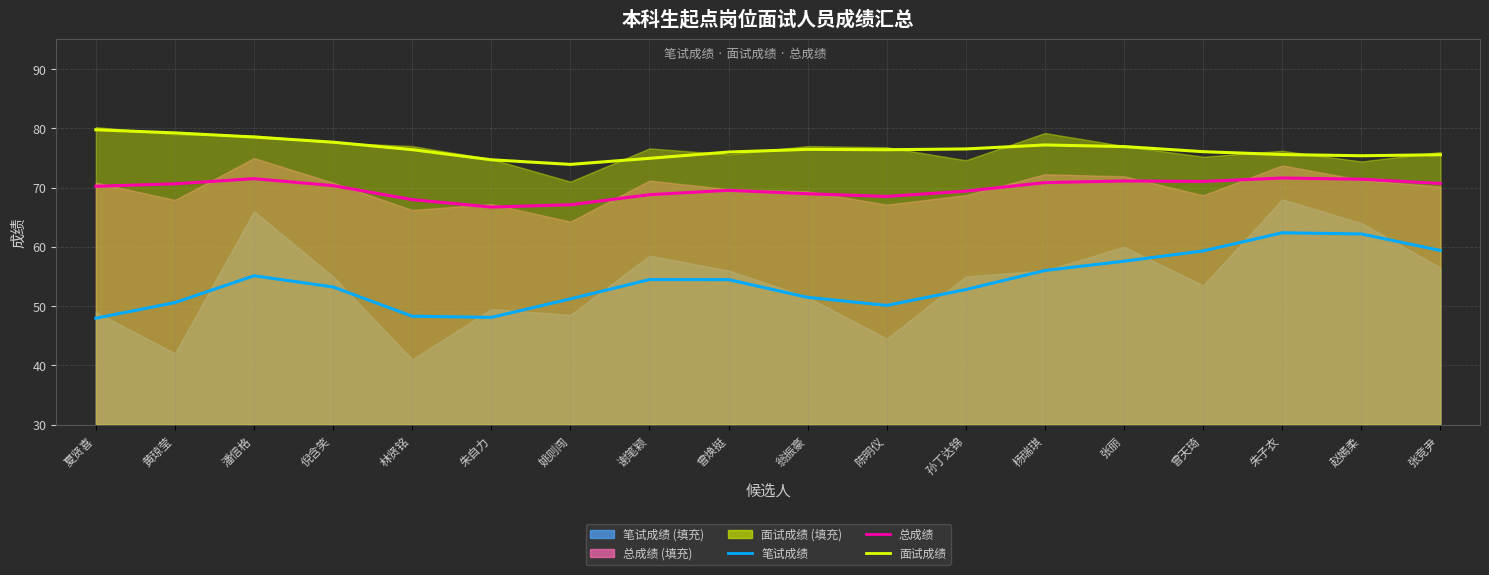

Is it true that 总成绩 (曲线) equals 114.2 at 黄琼莹?

False